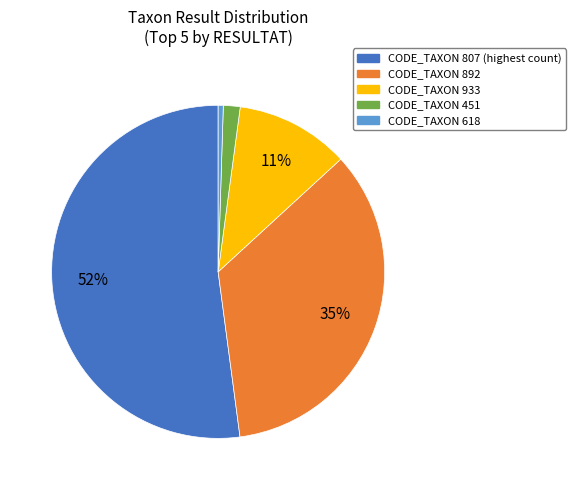

Is there any slice that represents more than half of the pie?

Yes